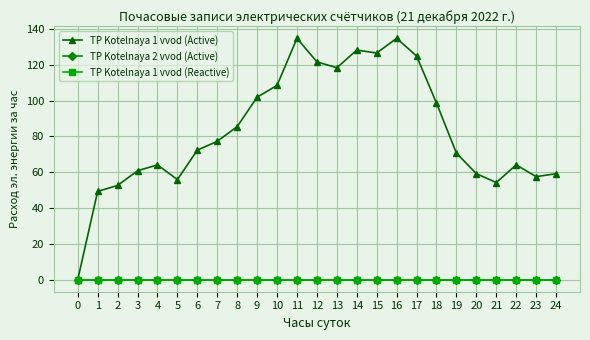

Is this an area chart (filled region under the line)?

No